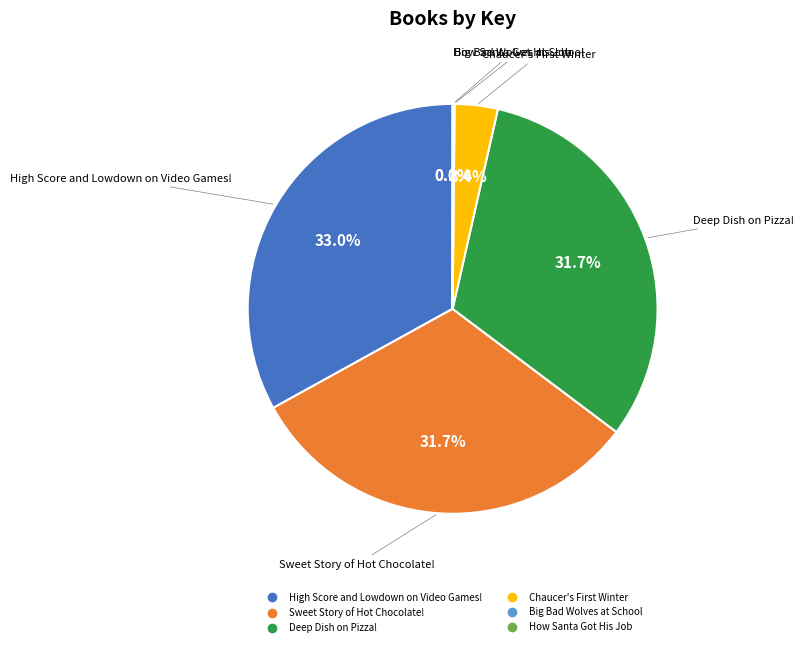

Which category has the biggest portion of the pie?

High Score and Lowdown on Video Games!